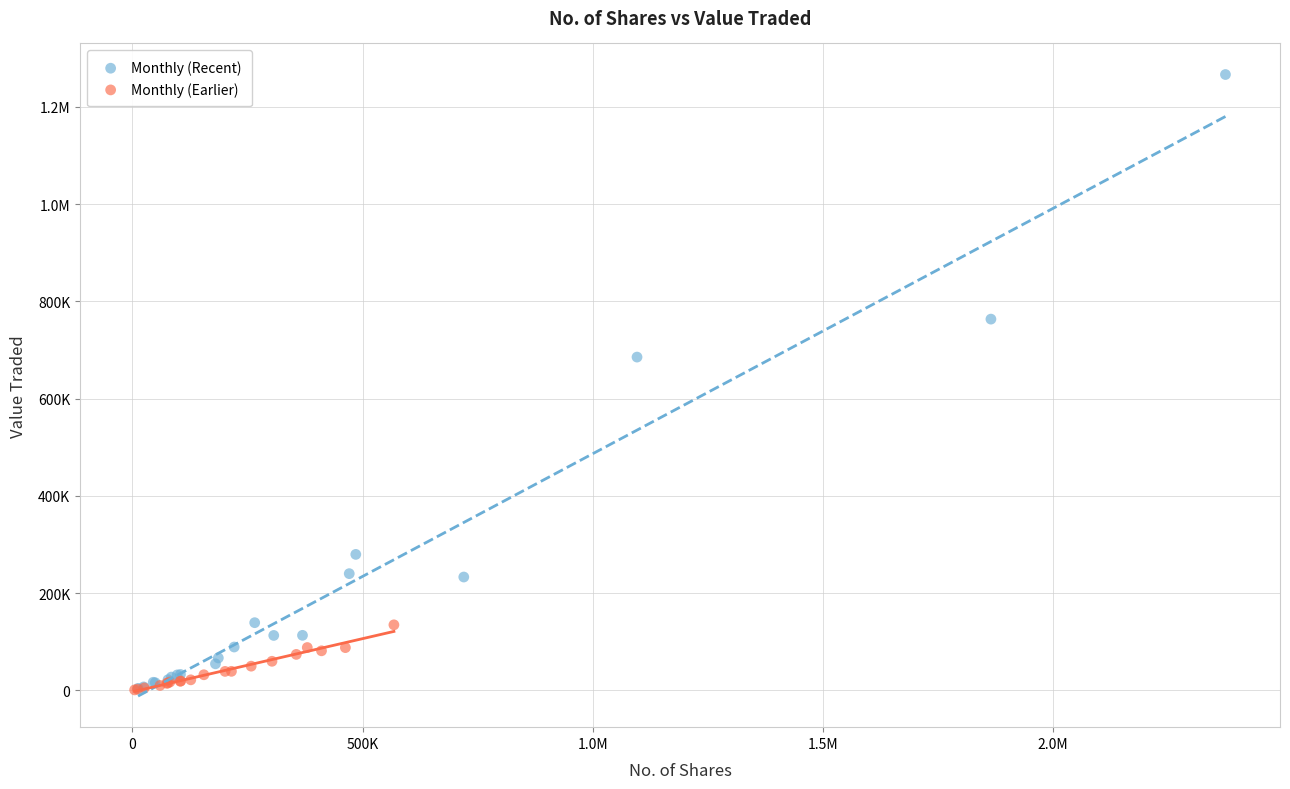

What are all the series names shown in the legend?

Monthly (Recent), Monthly (Earlier)